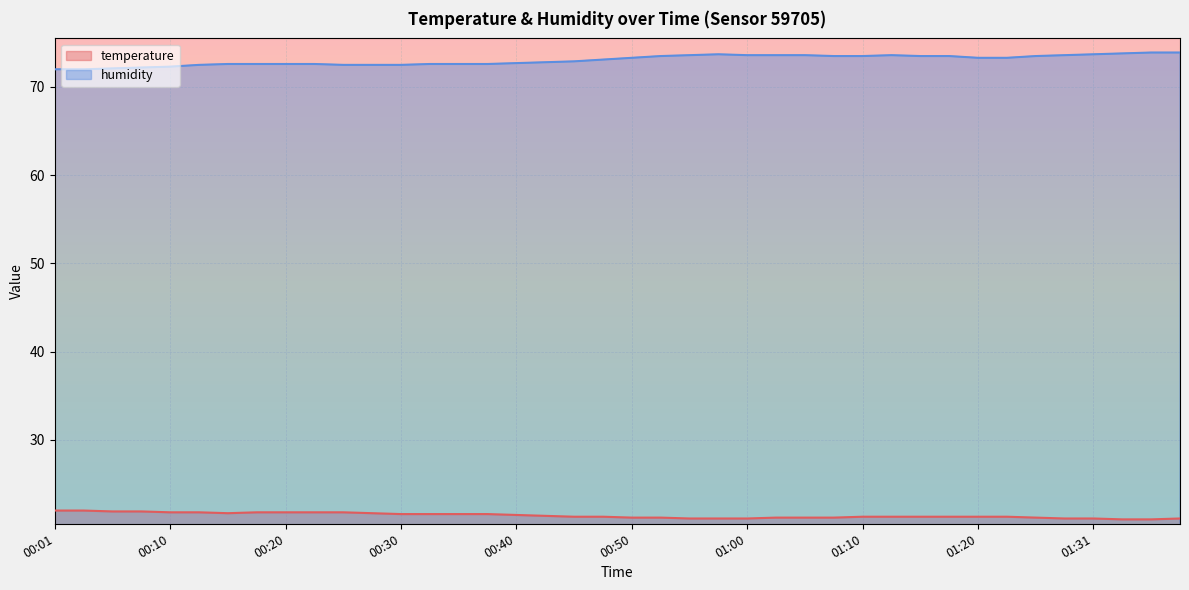

What position from the right is 01:36?

2